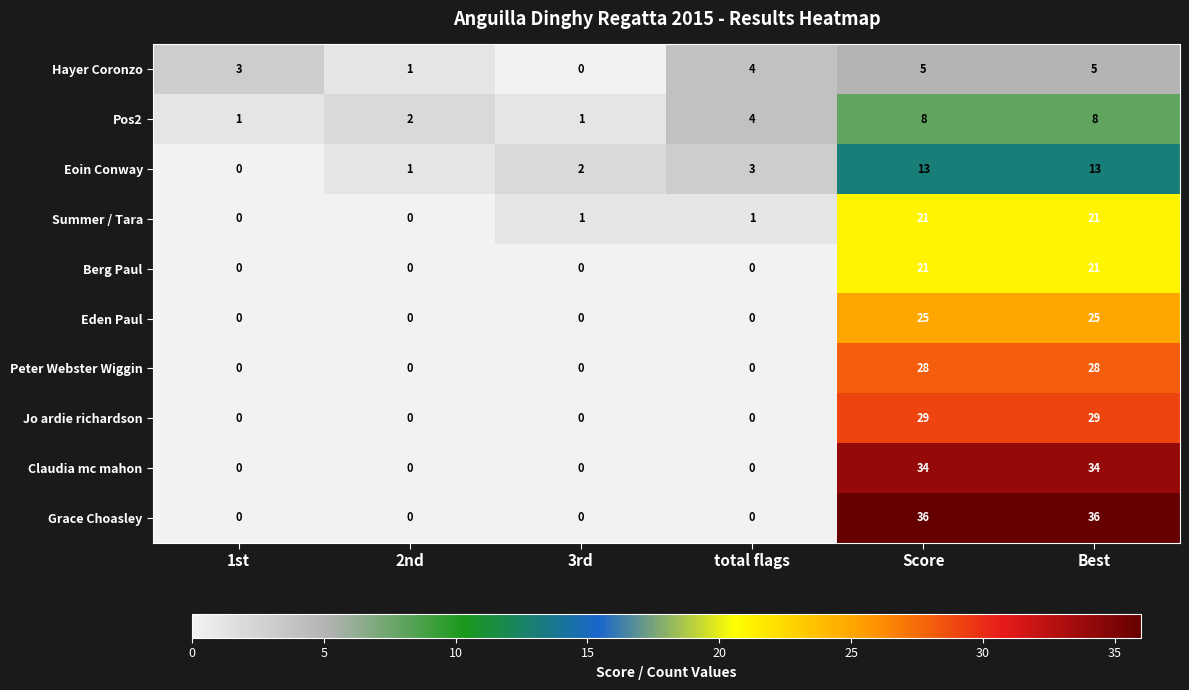

What is the difference between the maximum and minimum values in the Pos2 series?

7